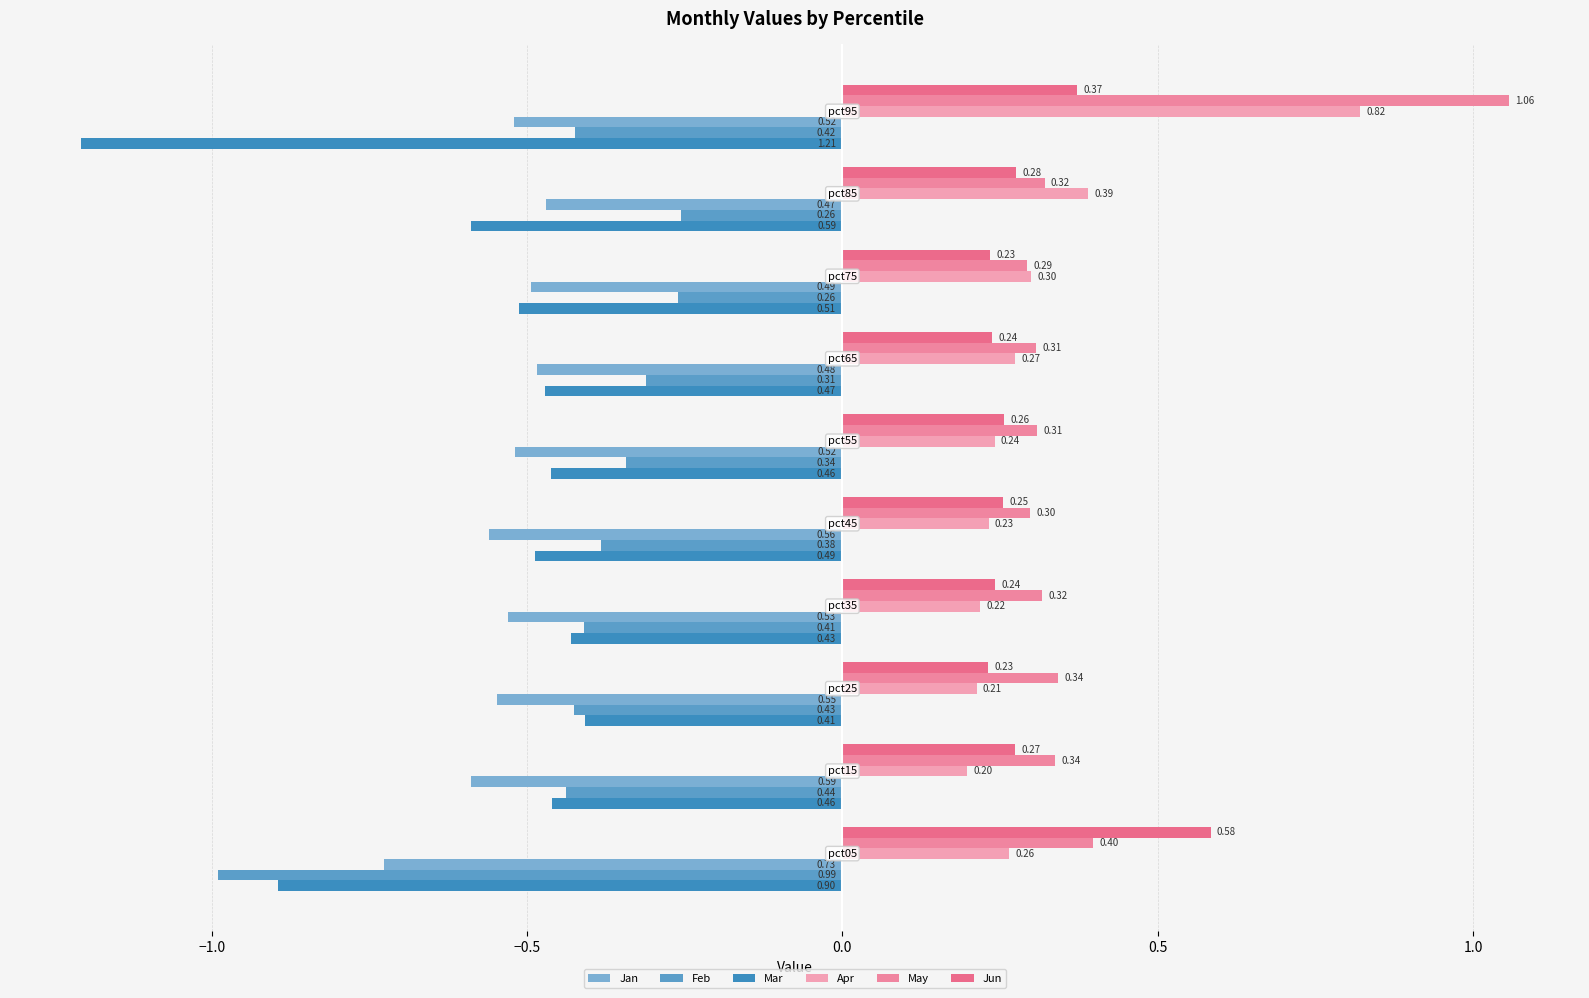

What is the maximum value for Feb?

-0.3